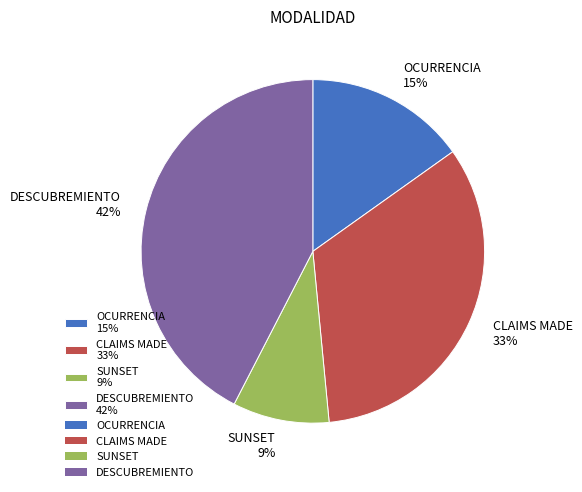

Combined, do SUNSET and OCURRENCIA account for over 50%?

No